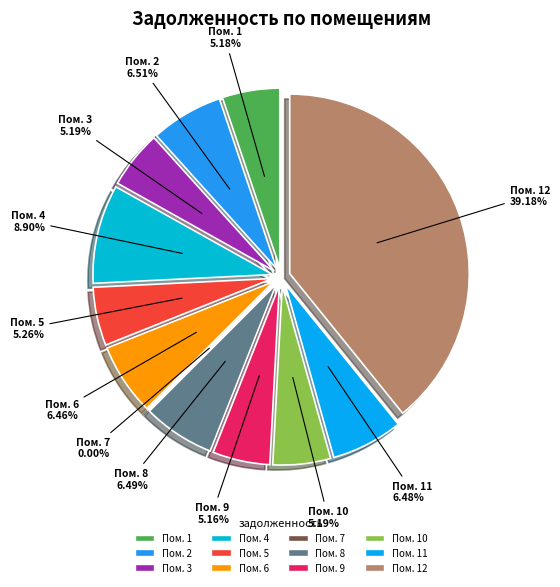

The 9 slice represents 15% of the pie. True or false?

False